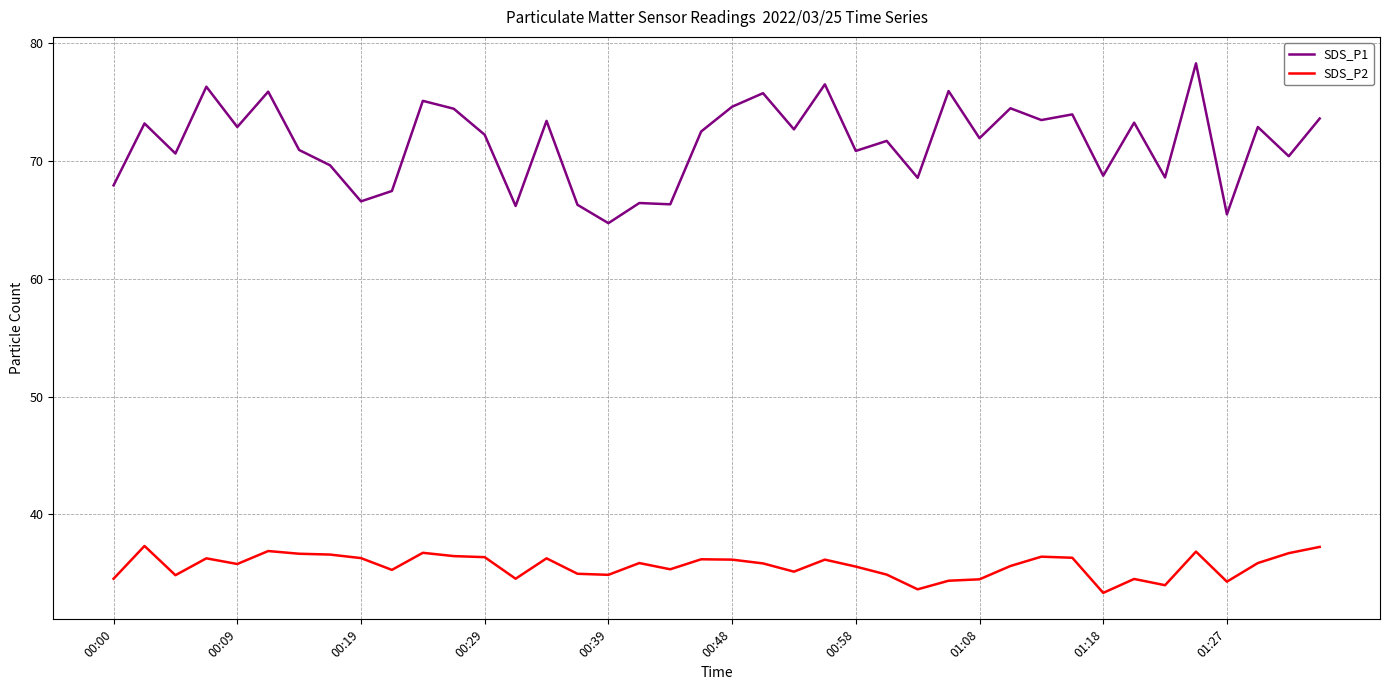

True or false: SDS_P2 and SDS_P1 intersect in this chart.

False